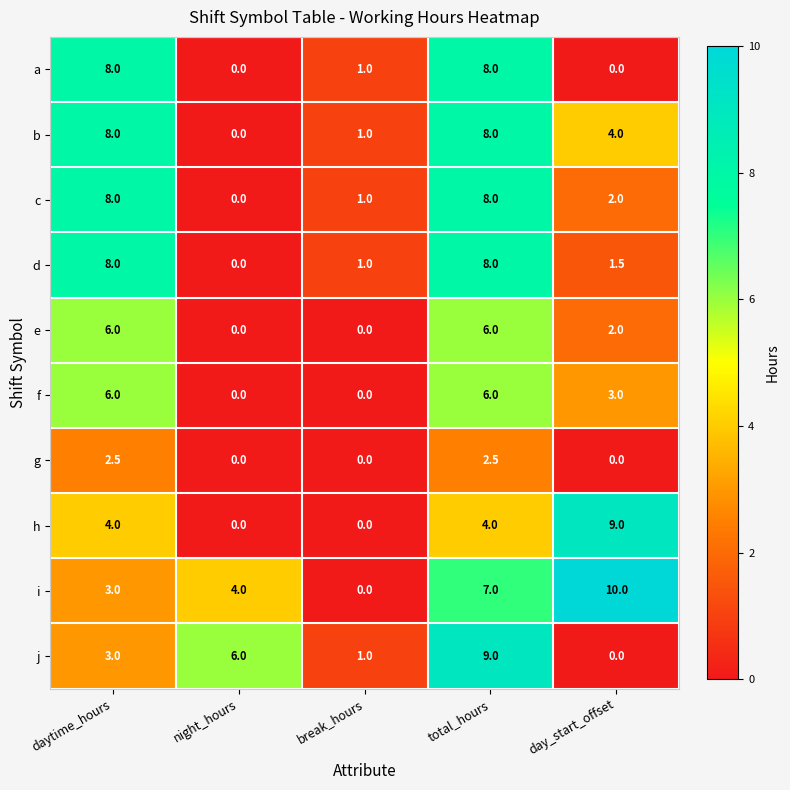

Is it true that i equals 7.0 at total_hours?

True